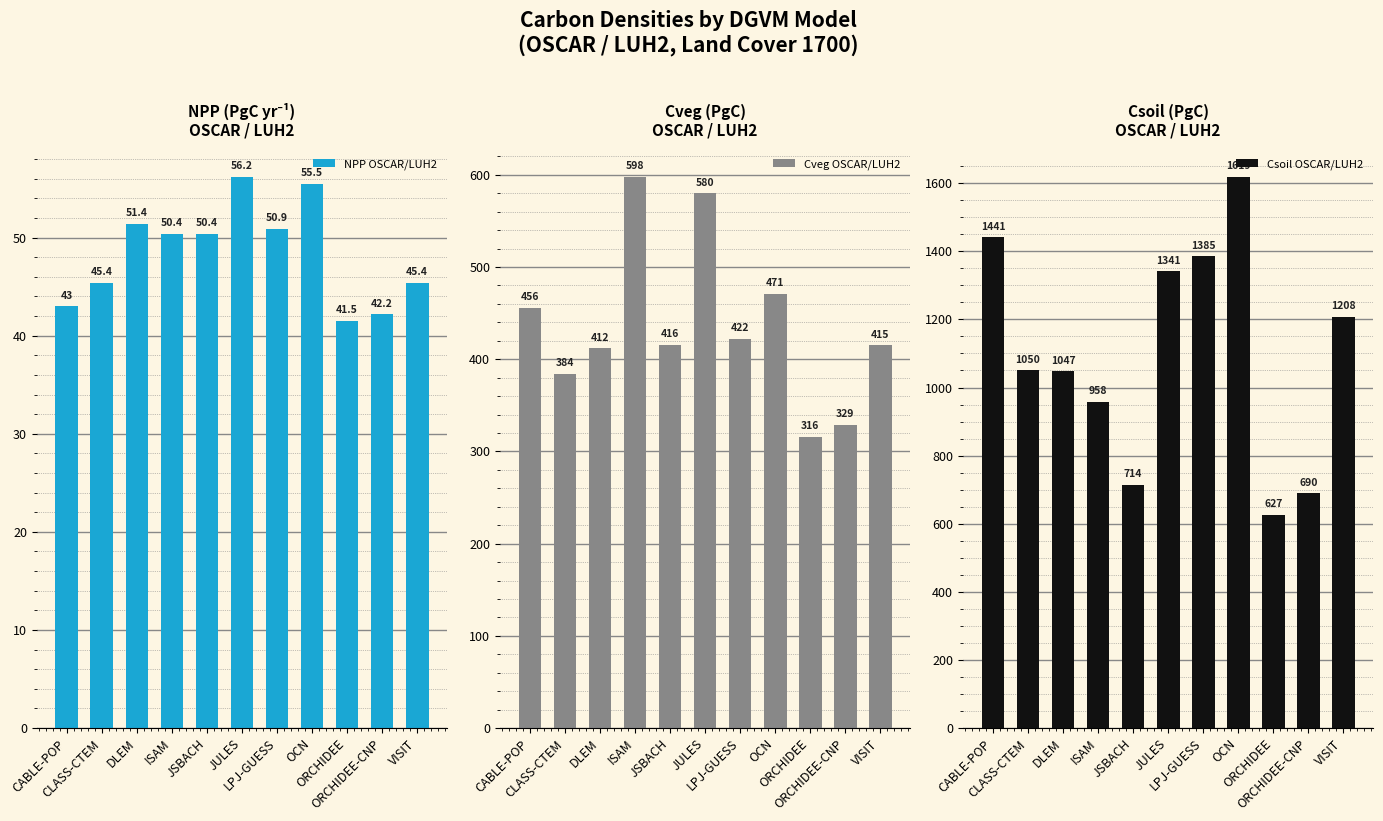

Reading left to right, extract all data points from this chart.

NPP OSCAR/LUH2: CABLE-POP=43.0	CLASS-CTEM=45.4	DLEM=51.4	ISAM=50.4	JSBACH=50.4	JULES=56.2	LPJ-GUESS=50.9	OCN=55.5	ORCHIDEE=41.5	ORCHIDEE-CNP=42.2	VISIT=45.4
Cveg OSCAR/LUH2: CABLE-POP=456.0	CLASS-CTEM=384.0	DLEM=412.0	ISAM=598.0	JSBACH=416.0	JULES=580.0	LPJ-GUESS=422.0	OCN=471.0	ORCHIDEE=316.0	ORCHIDEE-CNP=329.0	VISIT=415.0
Csoil OSCAR/LUH2: CABLE-POP=1441.0	CLASS-CTEM=1050.0	DLEM=1047.0	ISAM=958.0	JSBACH=714.0	JULES=1341.0	LPJ-GUESS=1385.0	OCN=1619.0	ORCHIDEE=627.0	ORCHIDEE-CNP=690.0	VISIT=1208.0